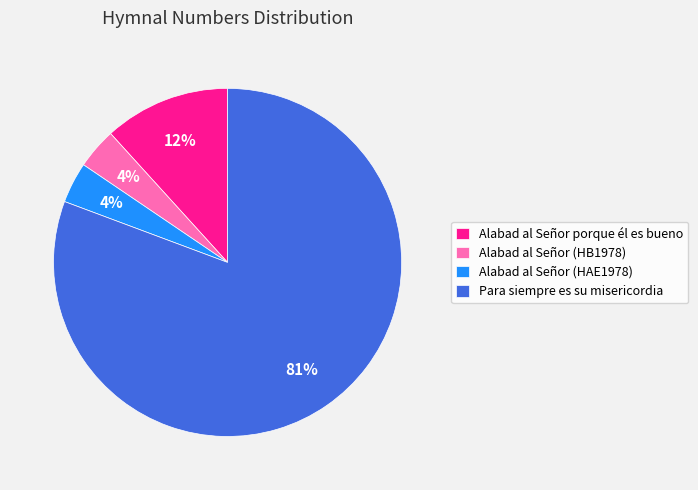

To the nearest percent, what is the average slice percentage?

25%